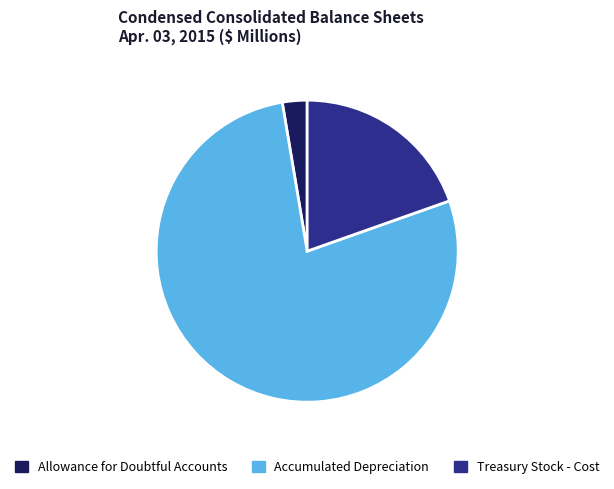

Combined, do Accumulated Depreciation and Treasury Stock - Cost account for over 50%?

Yes